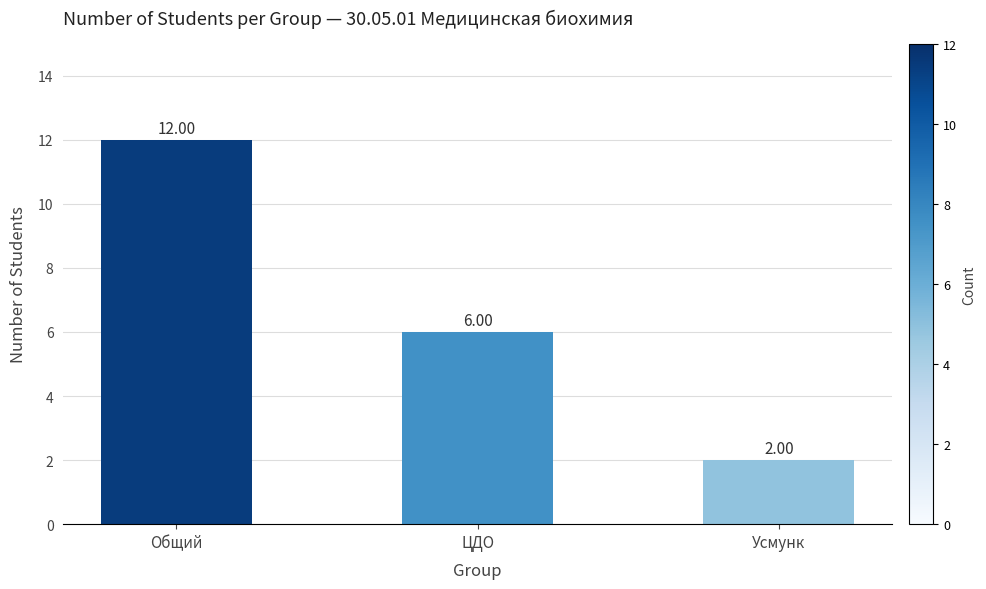

List the labels in order of value, largest first.

Общий, ЦДО, Усмунк